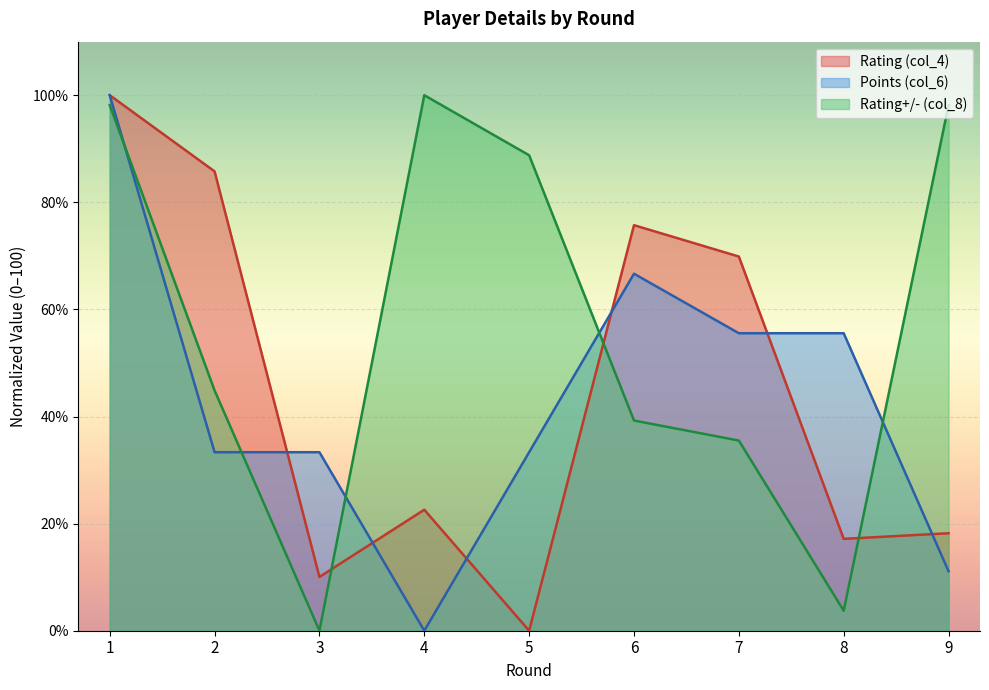

What is the sum of the Rating (col_4) values at 9 and 8?

35.4